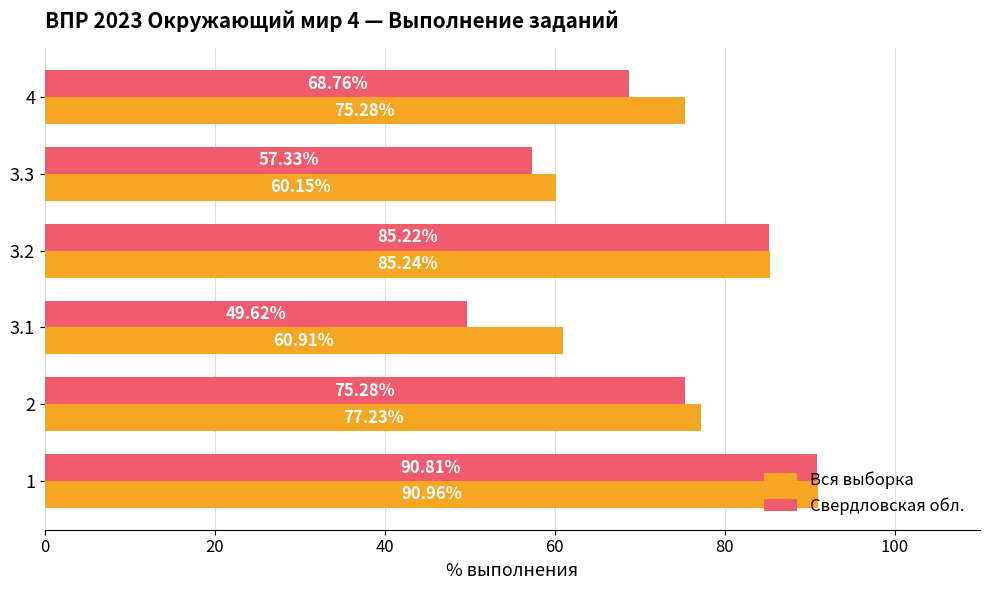

What is the difference between the maximum and minimum values in the Свердловская обл. series?

41.2